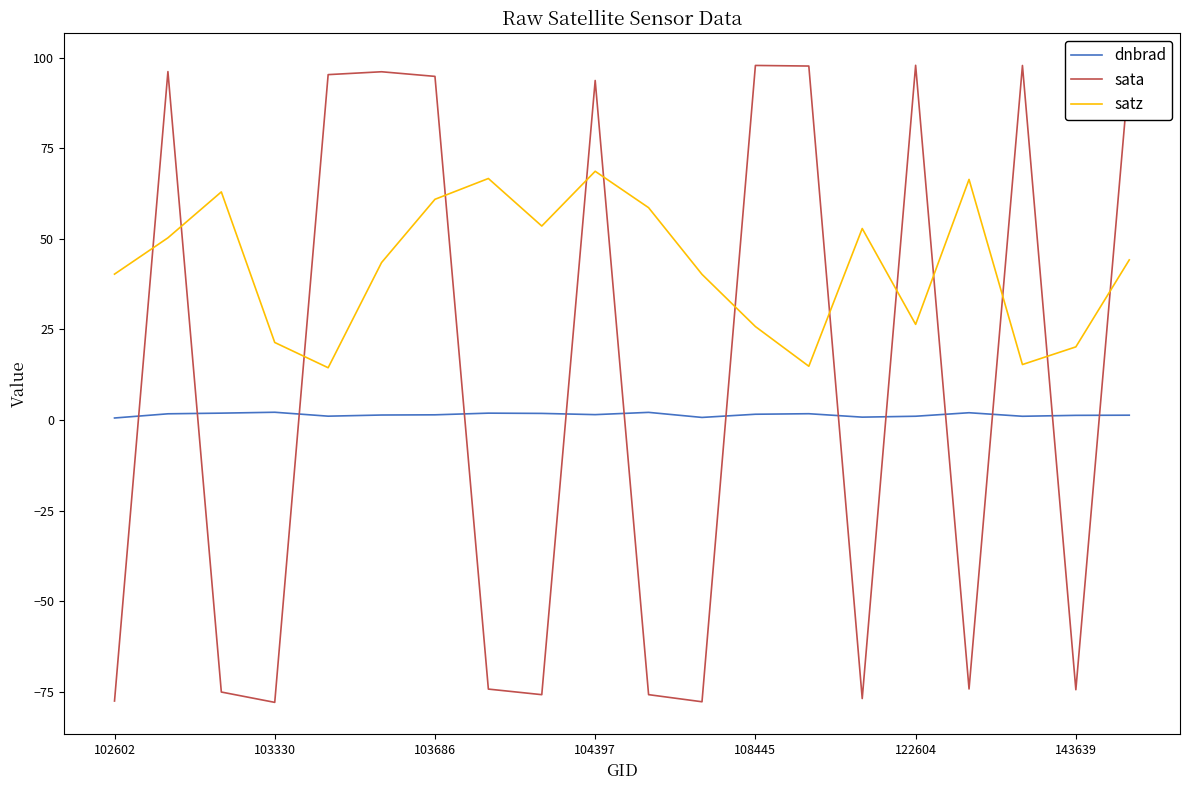

Rank the series by their average value, from highest to lowest.

satz, sata, dnbrad